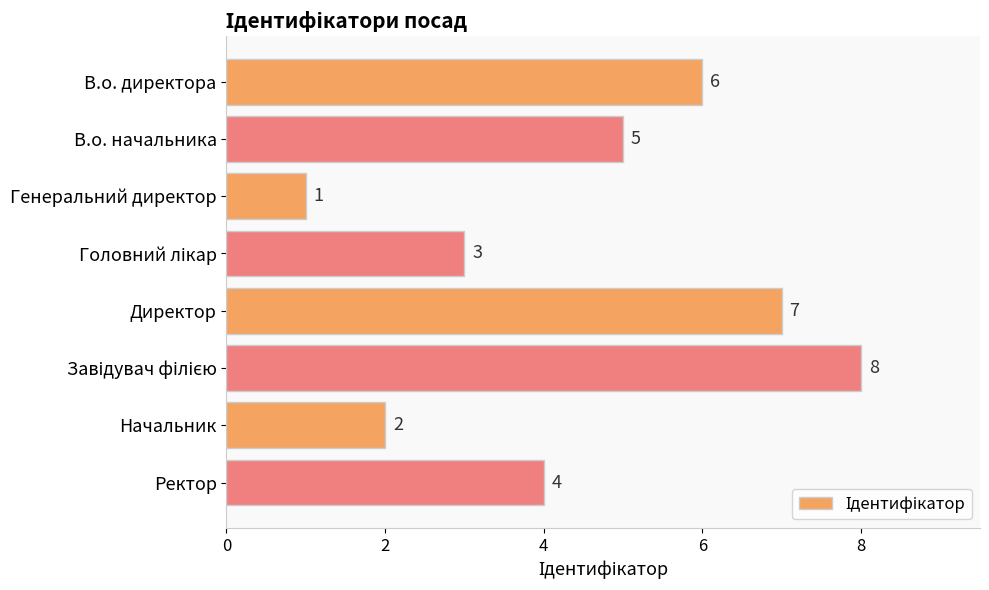

Approximately how many times larger is the value at В.о. начальника compared to В.о. директора?

0.8